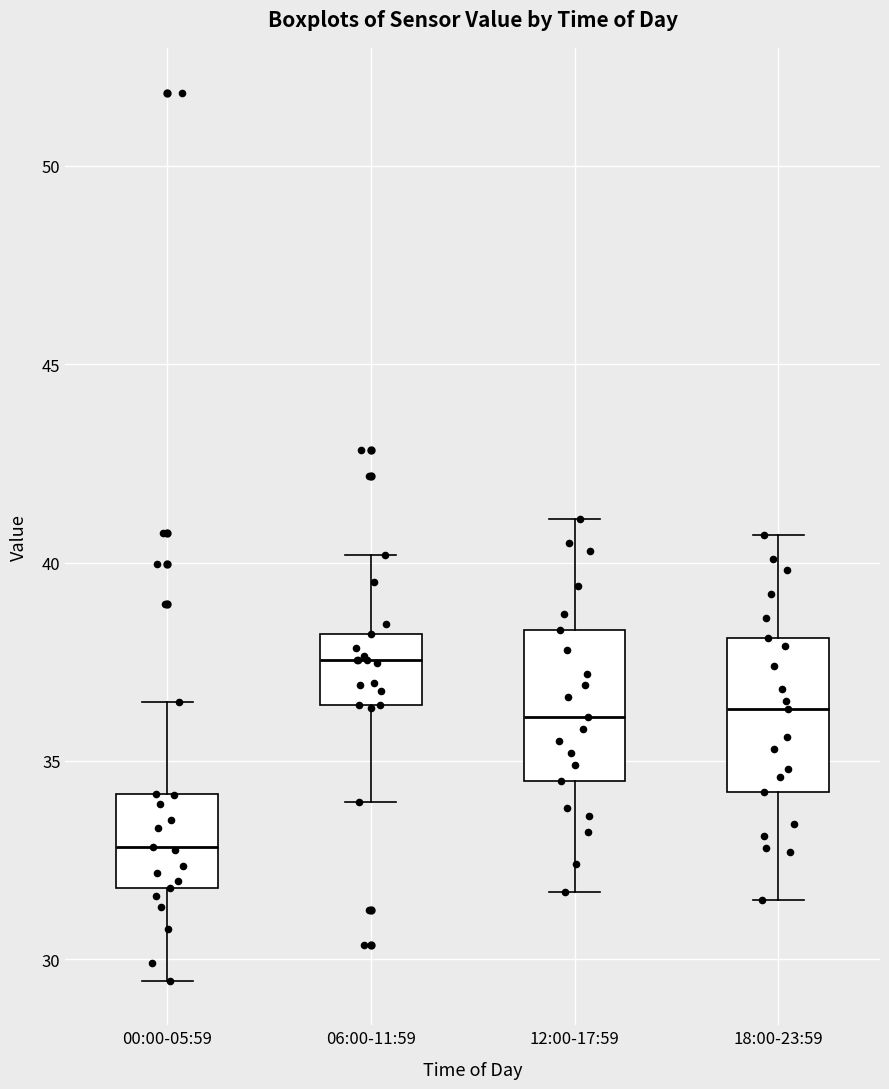

Reading left to right, read every box against the y-axis: the position of its median line, the range the box covers, and the ends of its whiskers. The values are not printed on the chart, so give them approximately, as read against the axis.

00:00-05:59: median 33.0, box 32.0 to 34.0, whiskers 29.5 to 36.5
06:00-11:59: median 37.5, box 36.5 to 38.0, whiskers 34.0 to 40.0
12:00-17:59: median 36.0, box 34.5 to 38.5, whiskers 31.5 to 41.0
18:00-23:59: median 36.5, box 34.0 to 38.0, whiskers 31.5 to 40.5